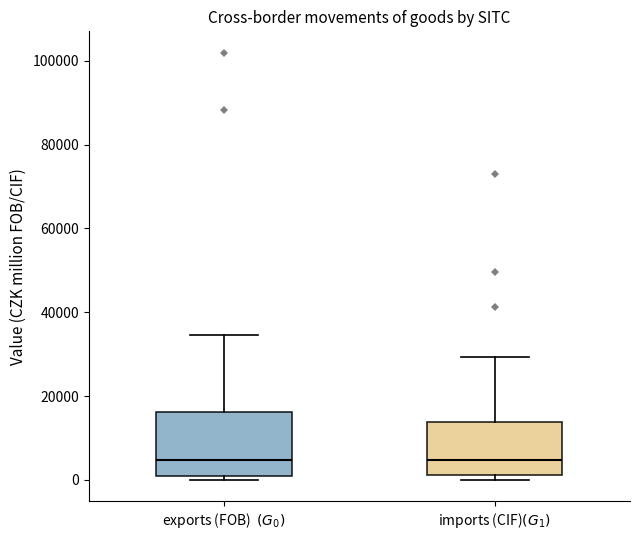

Which box is the tallest, from its lower edge to its upper edge?

exports (FOB) $(G_0)$